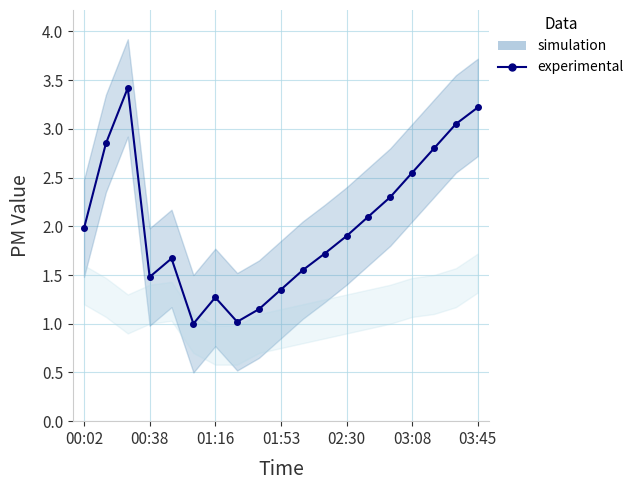

What is the value of the 7th point from the left?

1.3